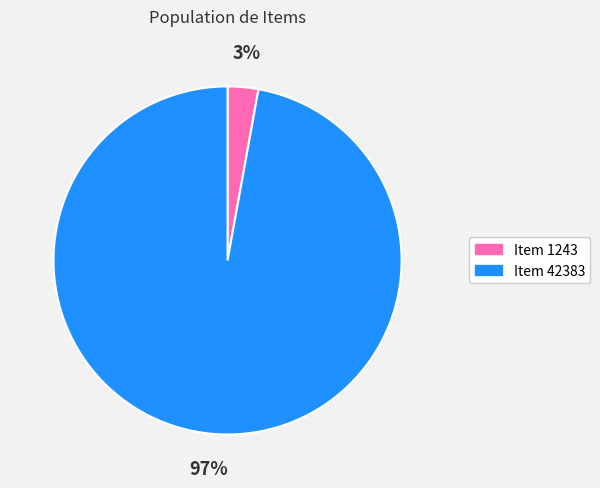

Is it true that Item 1243 is 16% of the pie?

False